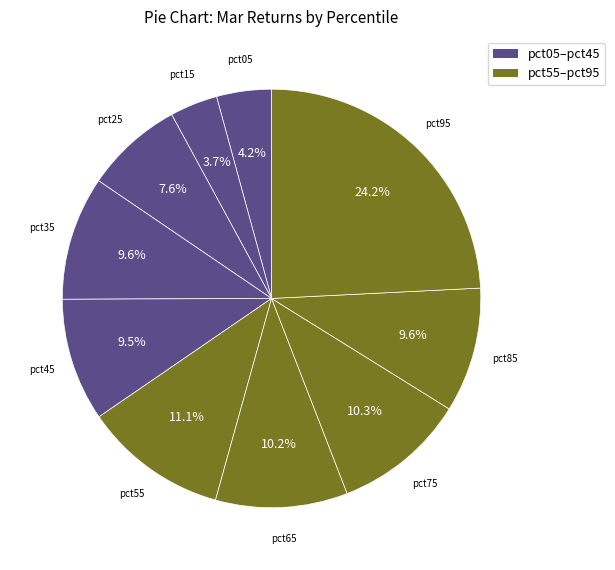

Is the sum of pct95 and pct85 greater than half?

No